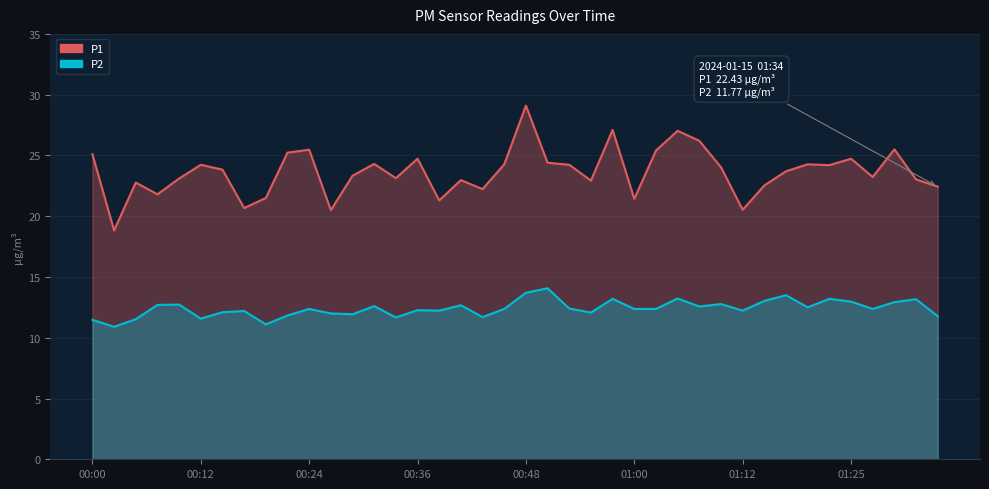

What is the value of the P2 point at the 33rd from the left?

13.5